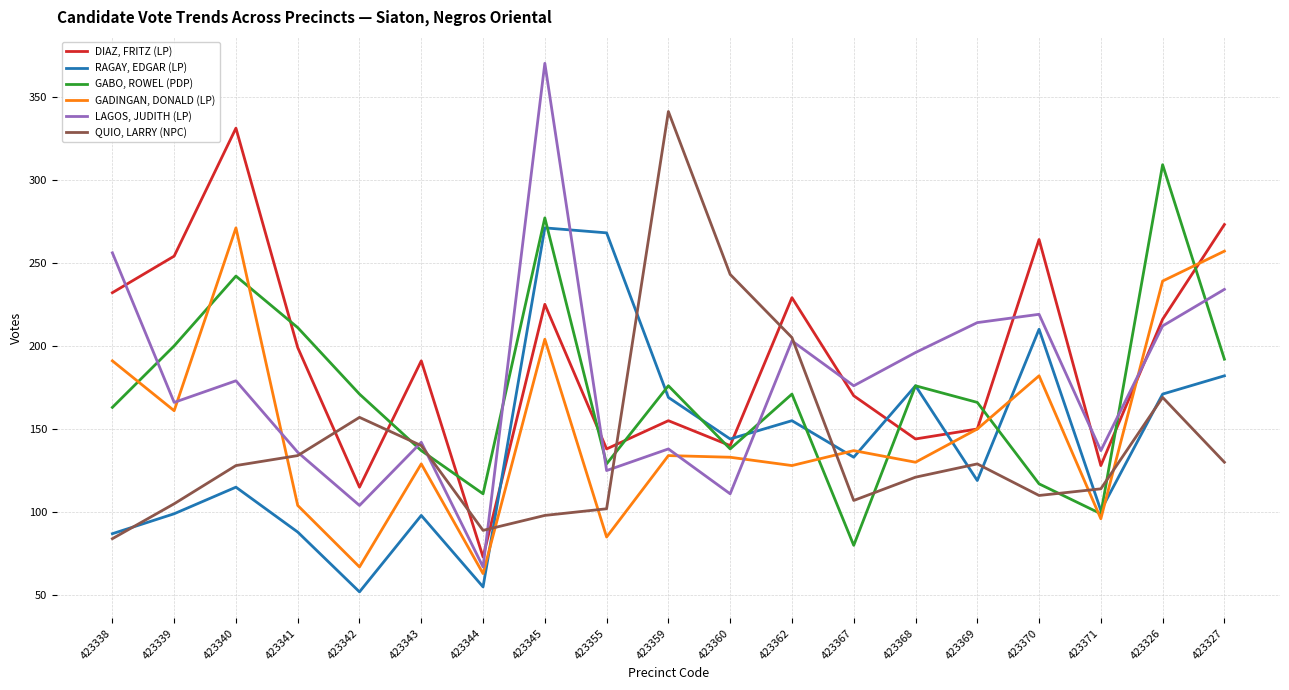

How many lines are shown in the chart?

6